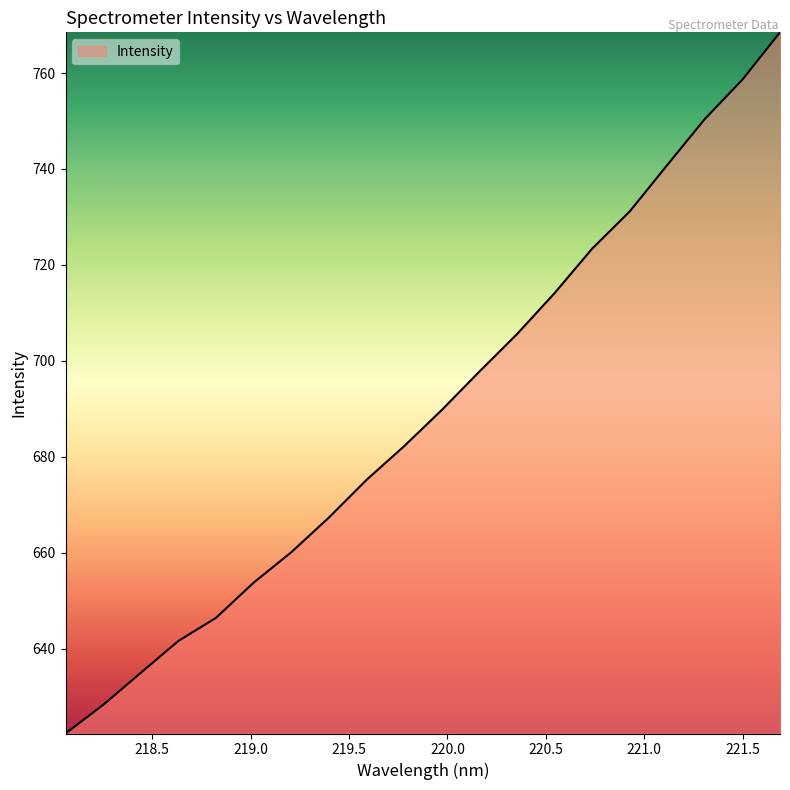

What is the smallest value displayed?

622.3